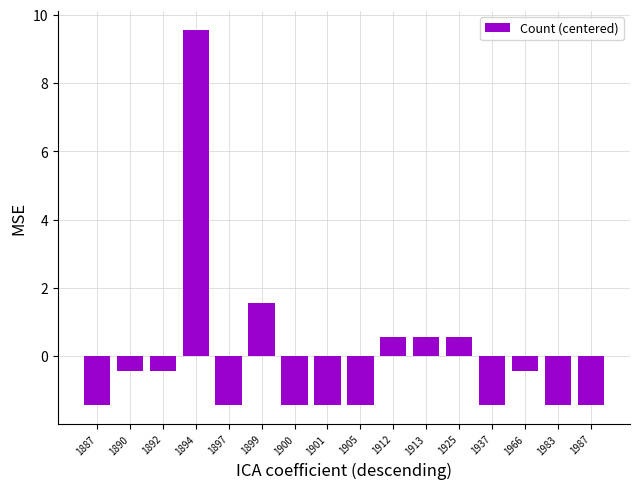

Where does the data first go above 0?

1894